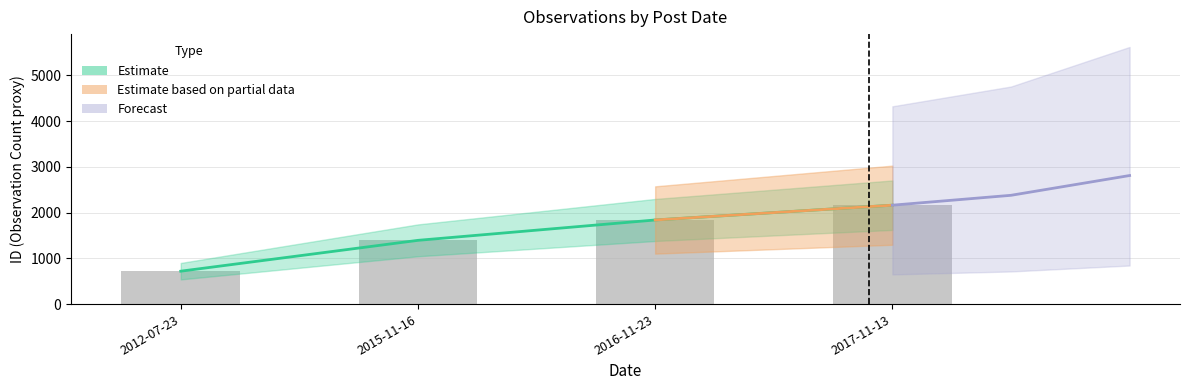

Does the chart contain any negative values?

No